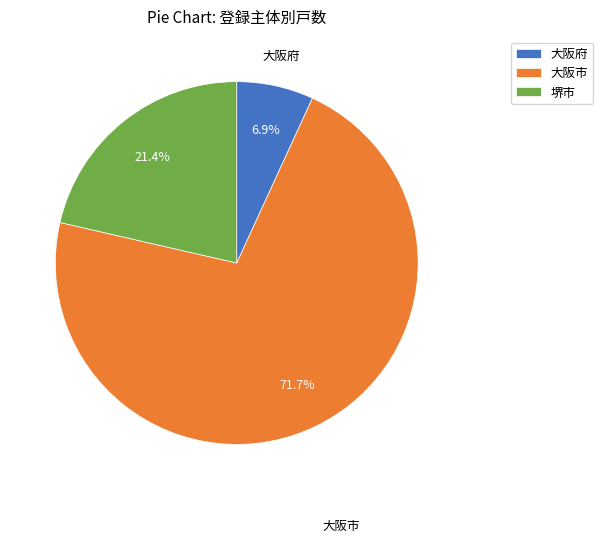

Which slice is the smallest?

大阪府